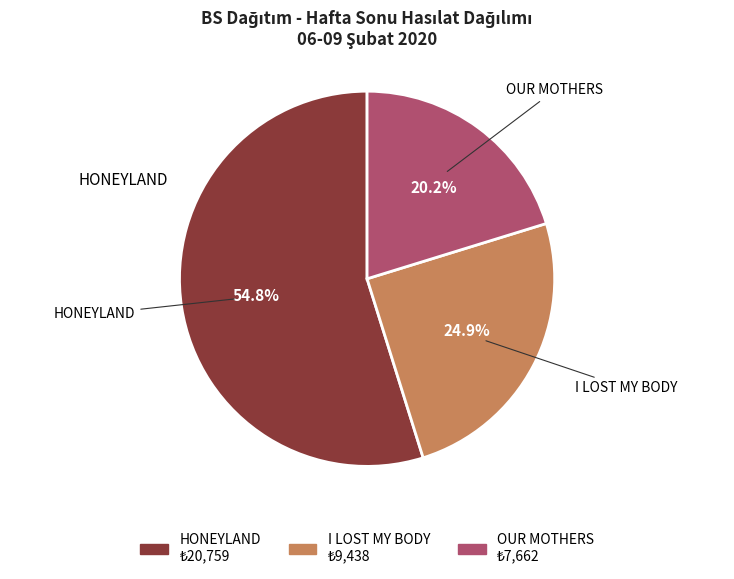

The OUR MOTHERS slice represents 20% of the pie. True or false?

True